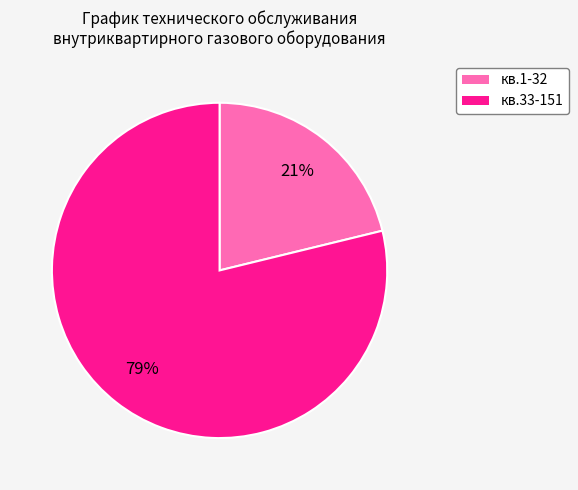

Is there any slice that represents more than half of the pie?

Yes